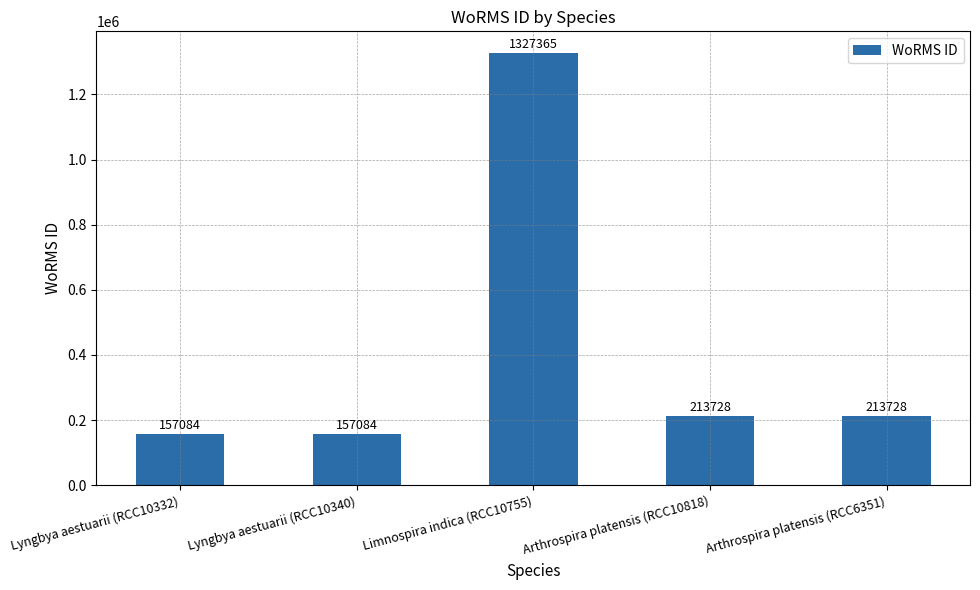

What is the smallest value displayed?

157084